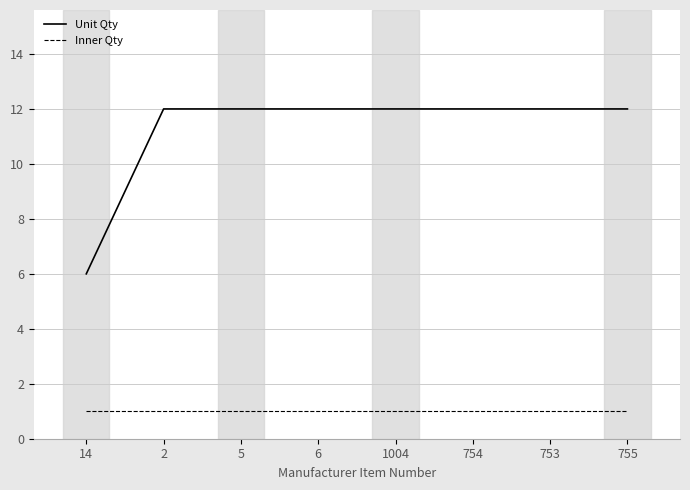

At 5, list the series in order from largest to smallest.

Unit Qty, Inner Qty